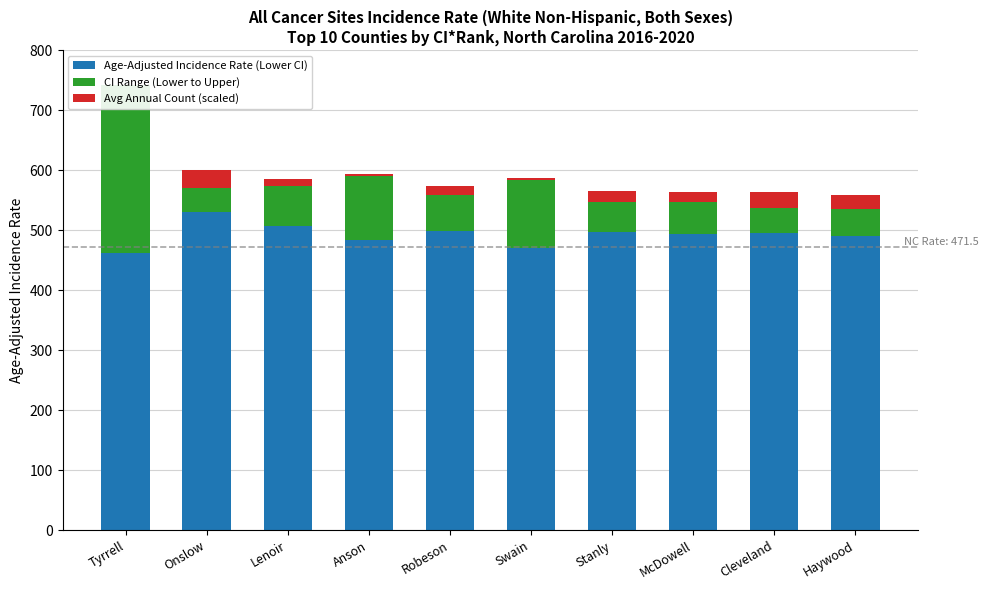

The CI Range (Lower to Upper) series shows 44.1 at Haywood. True or false?

True